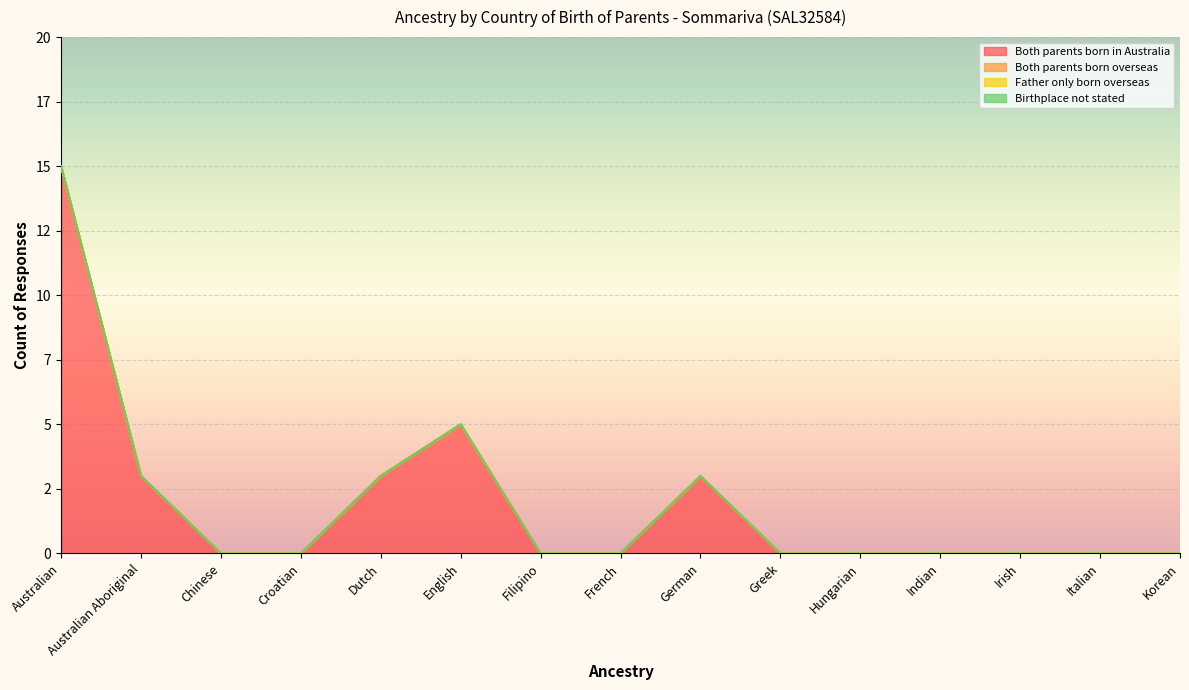

Which series has the largest total across all categories?

Both parents born in Australia